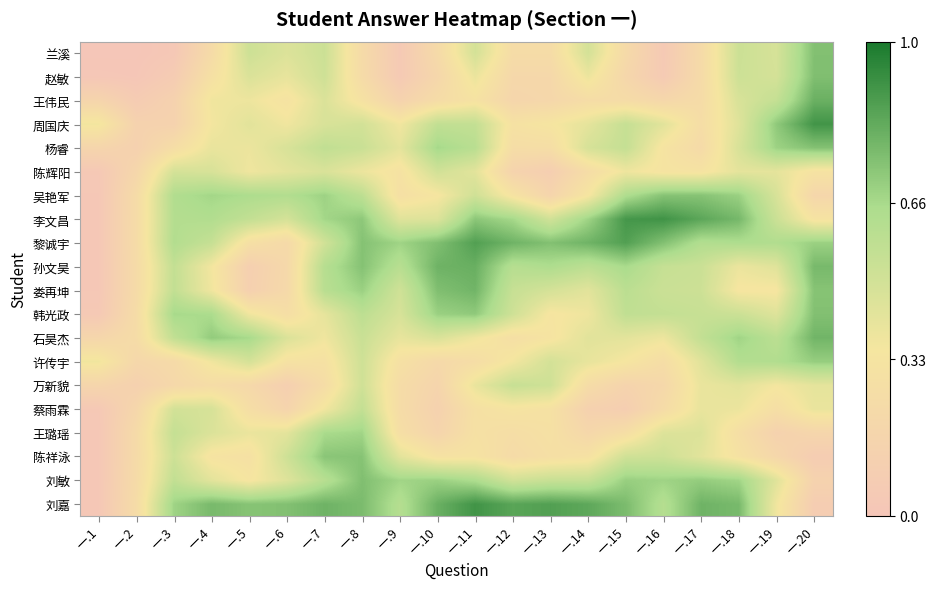

Reading left to right, transcribe all the data shown in this chart.

兰溪: 一.1=0.0	一.2=0.0	一.3=0.0	一.4=0.2	一.5=0.5	一.6=0.5	一.7=0.5	一.8=0.2	一.9=0.0	一.10=0.2	一.11=0.5	一.12=0.2	一.13=0.2	一.14=0.5	一.15=0.2	一.16=0.0	一.17=0.2	一.18=0.5	一.19=0.5	一.20=0.7
赵敏: 一.1=0.0	一.2=0.0	一.3=0.1	一.4=0.3	一.5=0.5	一.6=0.4	一.7=0.5	一.8=0.2	一.9=0.0	一.10=0.2	一.11=0.4	一.12=0.2	一.13=0.2	一.14=0.4	一.15=0.2	一.16=0.1	一.17=0.2	一.18=0.5	一.19=0.5	一.20=0.8
王伟民: 一.1=0.2	一.2=0.1	一.3=0.1	一.4=0.4	一.5=0.4	一.6=0.3	一.7=0.5	一.8=0.3	一.9=0.1	一.10=0.2	一.11=0.3	一.12=0.2	一.13=0.2	一.14=0.3	一.15=0.2	一.16=0.2	一.17=0.2	一.18=0.5	一.19=0.6	一.20=0.8
周国庆: 一.1=0.4	一.2=0.1	一.3=0.1	一.4=0.4	一.5=0.4	一.6=0.4	一.7=0.5	一.8=0.5	一.9=0.4	一.10=0.6	一.11=0.6	一.12=0.3	一.13=0.3	一.14=0.4	一.15=0.5	一.16=0.4	一.17=0.3	一.18=0.4	一.19=0.7	一.20=0.9
杨睿: 一.1=0.2	一.2=0.1	一.3=0.3	一.4=0.4	一.5=0.4	一.6=0.5	一.7=0.6	一.8=0.5	一.9=0.4	一.10=0.7	一.11=0.6	一.12=0.3	一.13=0.3	一.14=0.5	一.15=0.6	一.16=0.3	一.17=0.2	一.18=0.5	一.19=0.7	一.20=0.7
陈辉阳: 一.1=0.0	一.2=0.2	一.3=0.5	一.4=0.5	一.5=0.4	一.6=0.4	一.7=0.5	一.8=0.4	一.9=0.3	一.10=0.5	一.11=0.4	一.12=0.2	一.13=0.1	一.14=0.3	一.15=0.4	一.16=0.3	一.17=0.3	一.18=0.4	一.19=0.4	一.20=0.3
吴艳军: 一.1=0.0	一.2=0.2	一.3=0.6	一.4=0.7	一.5=0.6	一.6=0.6	一.7=0.7	一.8=0.6	一.9=0.3	一.10=0.3	一.11=0.5	一.12=0.3	一.13=0.2	一.14=0.3	一.15=0.6	一.16=0.7	一.17=0.7	一.18=0.7	一.19=0.5	一.20=0.2
李文昌: 一.1=0.0	一.2=0.2	一.3=0.6	一.4=0.6	一.5=0.6	一.6=0.5	一.7=0.7	一.8=0.7	一.9=0.4	一.10=0.4	一.11=0.7	一.12=0.7	一.13=0.5	一.14=0.7	一.15=0.9	一.16=0.9	一.17=0.8	一.18=0.8	一.19=0.5	一.20=0.3
黎诚宇: 一.1=0.0	一.2=0.2	一.3=0.6	一.4=0.5	一.5=0.3	一.6=0.2	一.7=0.5	一.8=0.7	一.9=0.7	一.10=0.8	一.11=0.9	一.12=0.8	一.13=0.7	一.14=0.8	一.15=0.9	一.16=0.7	一.17=0.6	一.18=0.6	一.19=0.6	一.20=0.7
孙文昊: 一.1=0.0	一.2=0.2	一.3=0.6	一.4=0.4	一.5=0.1	一.6=0.2	一.7=0.6	一.8=0.7	一.9=0.6	一.10=0.8	一.11=0.8	一.12=0.6	一.13=0.6	一.14=0.6	一.15=0.7	一.16=0.5	一.17=0.5	一.18=0.4	一.19=0.4	一.20=0.8
娄再坤: 一.1=0.0	一.2=0.2	一.3=0.6	一.4=0.4	一.5=0.1	一.6=0.2	一.7=0.6	一.8=0.7	一.9=0.5	一.10=0.8	一.11=0.8	一.12=0.5	一.13=0.5	一.14=0.4	一.15=0.6	一.16=0.5	一.17=0.5	一.18=0.3	一.19=0.3	一.20=0.7
韩光政: 一.1=0.0	一.2=0.2	一.3=0.7	一.4=0.6	一.5=0.4	一.6=0.3	一.7=0.4	一.8=0.6	一.9=0.5	一.10=0.7	一.11=0.7	一.12=0.5	一.13=0.3	一.14=0.4	一.15=0.6	一.16=0.6	一.17=0.5	一.18=0.5	一.19=0.4	一.20=0.7
石昊杰: 一.1=0.2	一.2=0.2	一.3=0.6	一.4=0.7	一.5=0.7	一.6=0.5	一.7=0.4	一.8=0.5	一.9=0.4	一.10=0.5	一.11=0.4	一.12=0.3	一.13=0.3	一.14=0.4	一.15=0.4	一.16=0.4	一.17=0.6	一.18=0.7	一.19=0.6	一.20=0.8
许传宇: 一.1=0.4	一.2=0.2	一.3=0.2	一.4=0.4	一.5=0.5	一.6=0.3	一.7=0.3	一.8=0.5	一.9=0.3	一.10=0.2	一.11=0.3	一.12=0.4	一.13=0.5	一.14=0.4	一.15=0.3	一.16=0.3	一.17=0.4	一.18=0.6	一.19=0.6	一.20=0.7
万新貌: 一.1=0.2	一.2=0.1	一.3=0.2	一.4=0.3	一.5=0.2	一.6=0.1	一.7=0.3	一.8=0.5	一.9=0.2	一.10=0.2	一.11=0.4	一.12=0.5	一.13=0.5	一.14=0.2	一.15=0.2	一.16=0.2	一.17=0.4	一.18=0.4	一.19=0.4	一.20=0.4
蔡雨霖: 一.1=0.0	一.2=0.2	一.3=0.5	一.4=0.5	一.5=0.3	一.6=0.2	一.7=0.4	一.8=0.6	一.9=0.2	一.10=0.1	一.11=0.3	一.12=0.3	一.13=0.3	一.14=0.1	一.15=0.1	一.16=0.2	一.17=0.4	一.18=0.4	一.19=0.3	一.20=0.4
王璐瑶: 一.1=0.0	一.2=0.2	一.3=0.6	一.4=0.5	一.5=0.4	一.6=0.4	一.7=0.7	一.8=0.7	一.9=0.3	一.10=0.2	一.11=0.3	一.12=0.3	一.13=0.3	一.14=0.2	一.15=0.3	一.16=0.4	一.17=0.5	一.18=0.3	一.19=0.1	一.20=0.2
陈祥泳: 一.1=0.0	一.2=0.2	一.3=0.5	一.4=0.3	一.5=0.3	一.6=0.5	一.7=0.7	一.8=0.7	一.9=0.4	一.10=0.3	一.11=0.3	一.12=0.2	一.13=0.3	一.14=0.3	一.15=0.5	一.16=0.5	一.17=0.4	一.18=0.3	一.19=0.2	一.20=0.1
刘敏: 一.1=0.0	一.2=0.2	一.3=0.6	一.4=0.4	一.5=0.3	一.6=0.4	一.7=0.6	一.8=0.8	一.9=0.7	一.10=0.7	一.11=0.6	一.12=0.5	一.13=0.5	一.14=0.5	一.15=0.7	一.16=0.7	一.17=0.7	一.18=0.7	一.19=0.4	一.20=0.1
刘嘉: 一.1=0.0	一.2=0.2	一.3=0.7	一.4=0.8	一.5=0.7	一.6=0.7	一.7=0.8	一.8=0.8	一.9=0.6	一.10=0.8	一.11=0.9	一.12=0.8	一.13=0.9	一.14=0.8	一.15=0.8	一.16=0.6	一.17=0.8	一.18=0.8	一.19=0.4	一.20=0.1